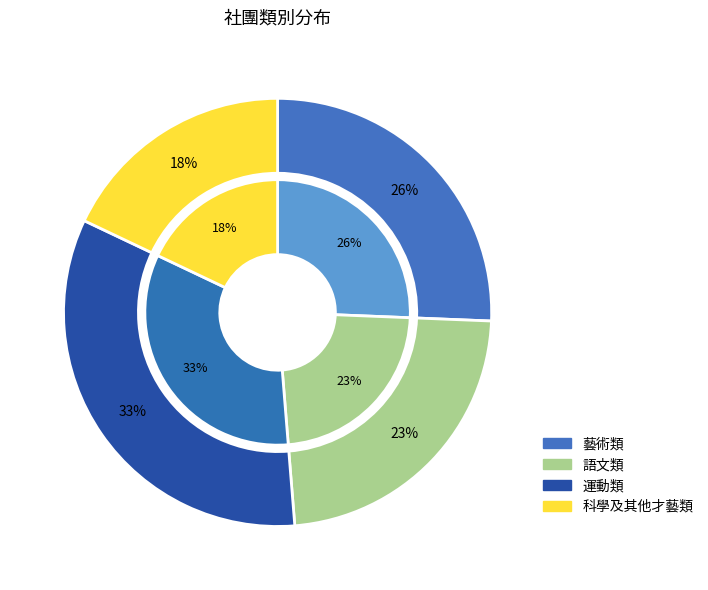

Combined, what portion of the pie is 語文類 and 藝術類?

48.7%